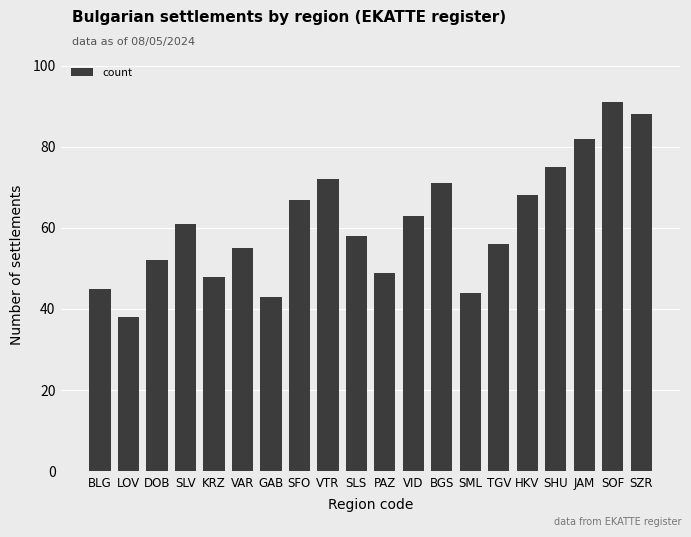

How many bars are there in total?

20